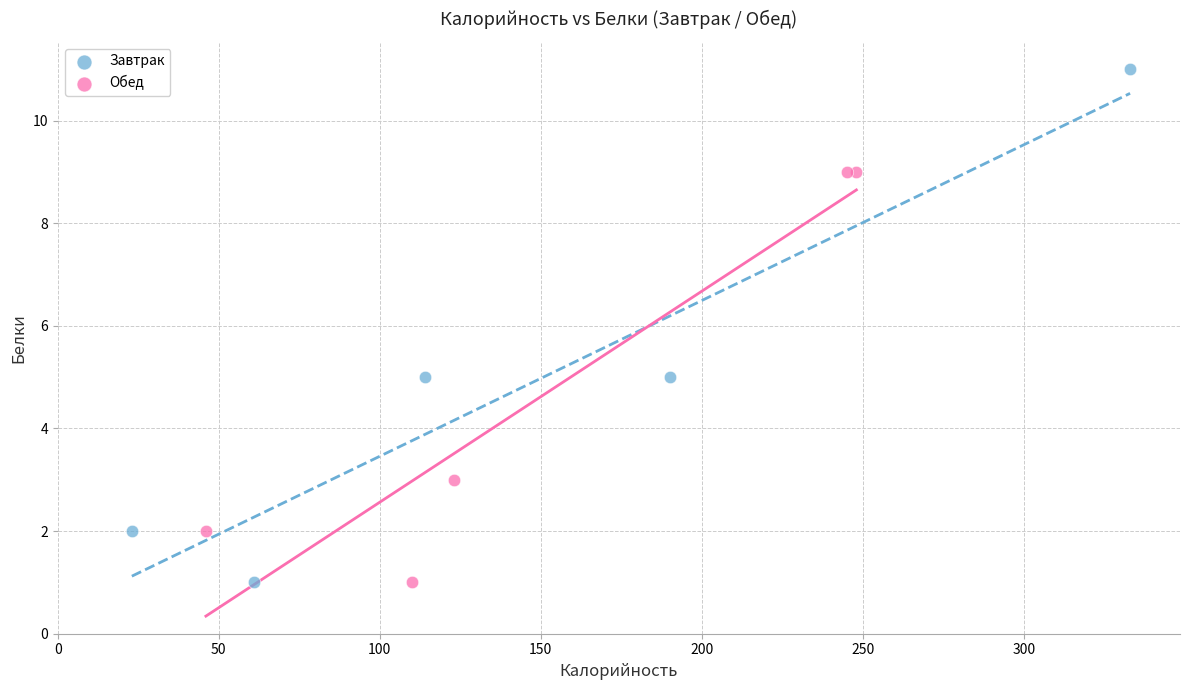

Which series has the largest Y range (max minus min)?

Завтрак